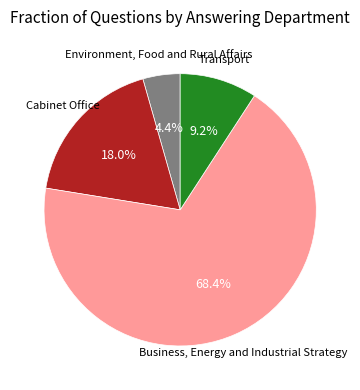

Is there any slice that represents more than half of the pie?

Yes